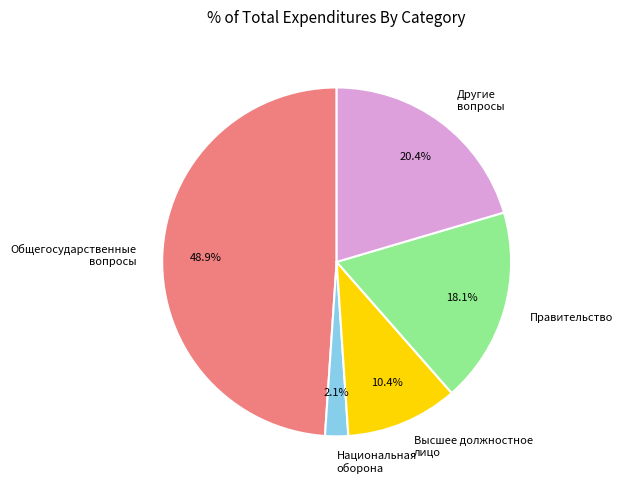

Count the number of slices in the pie.

5